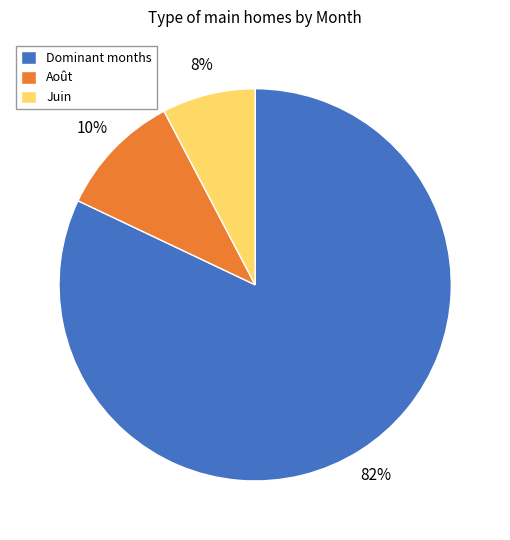

Is there a majority slice in this chart?

Yes